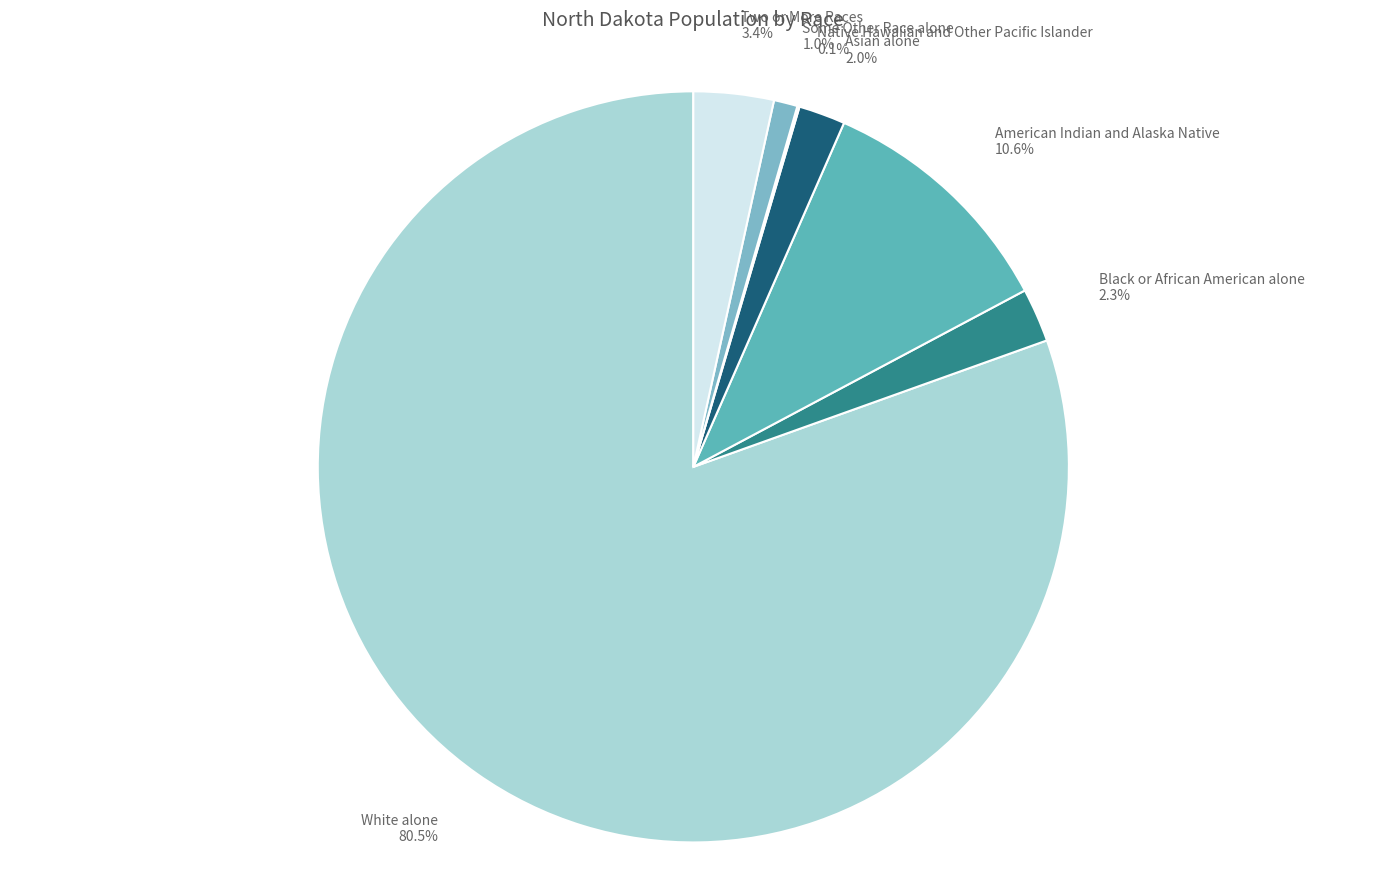

Approximately how many times larger is the value at Two or More Races compared to American Indian and Alaska Native?

0.3